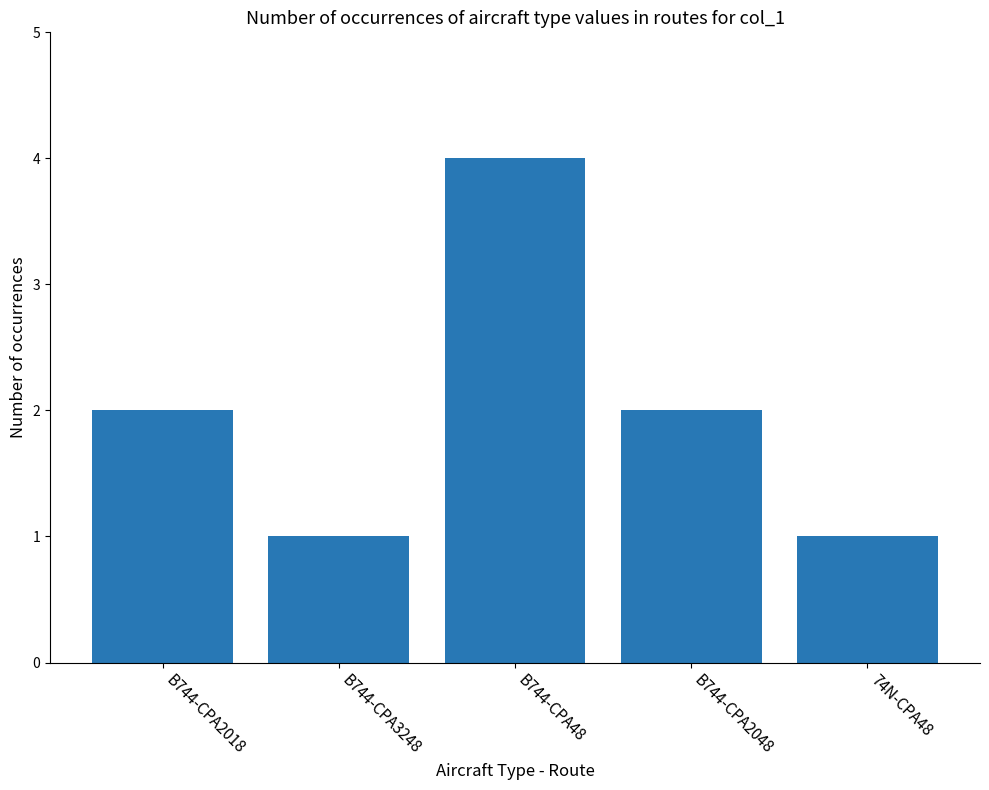

Which category has the highest value across all series?

B744-CPA48